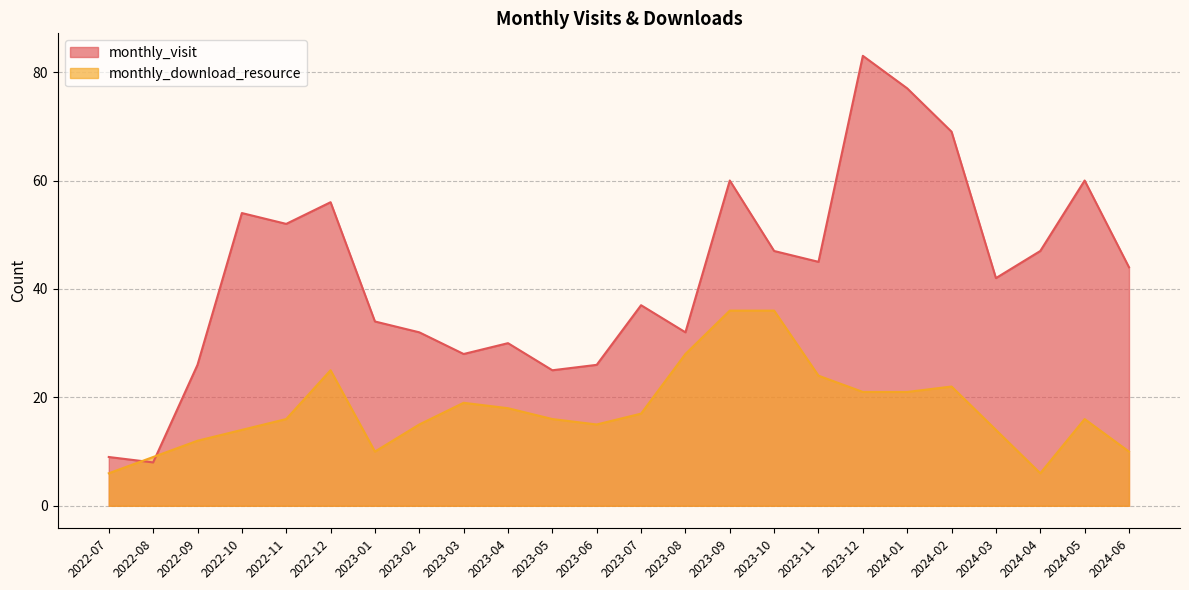

At which label does monthly_visit first exceed 44?

2022-10